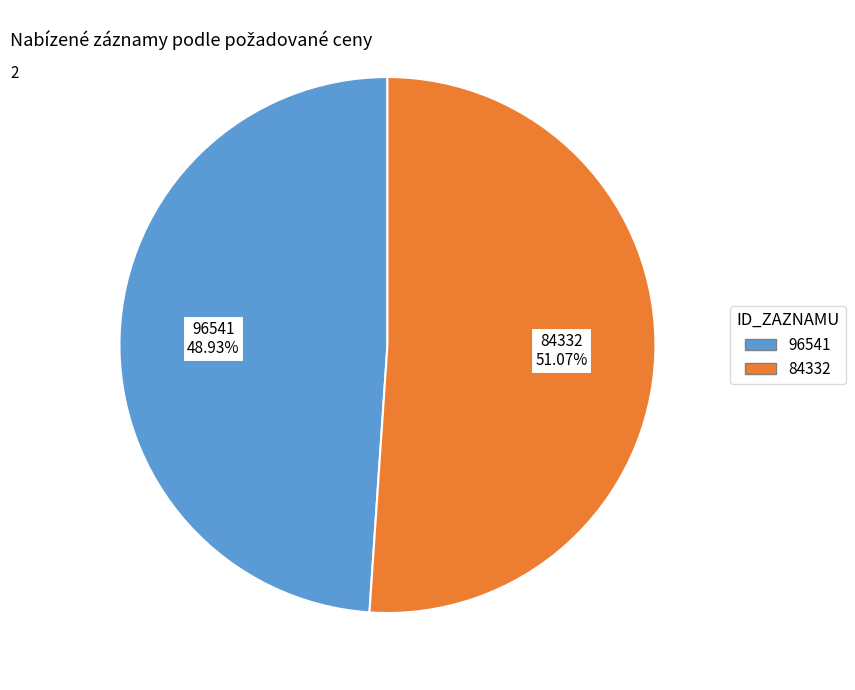

What percentage is the 84332 slice, to the nearest percent?

51%